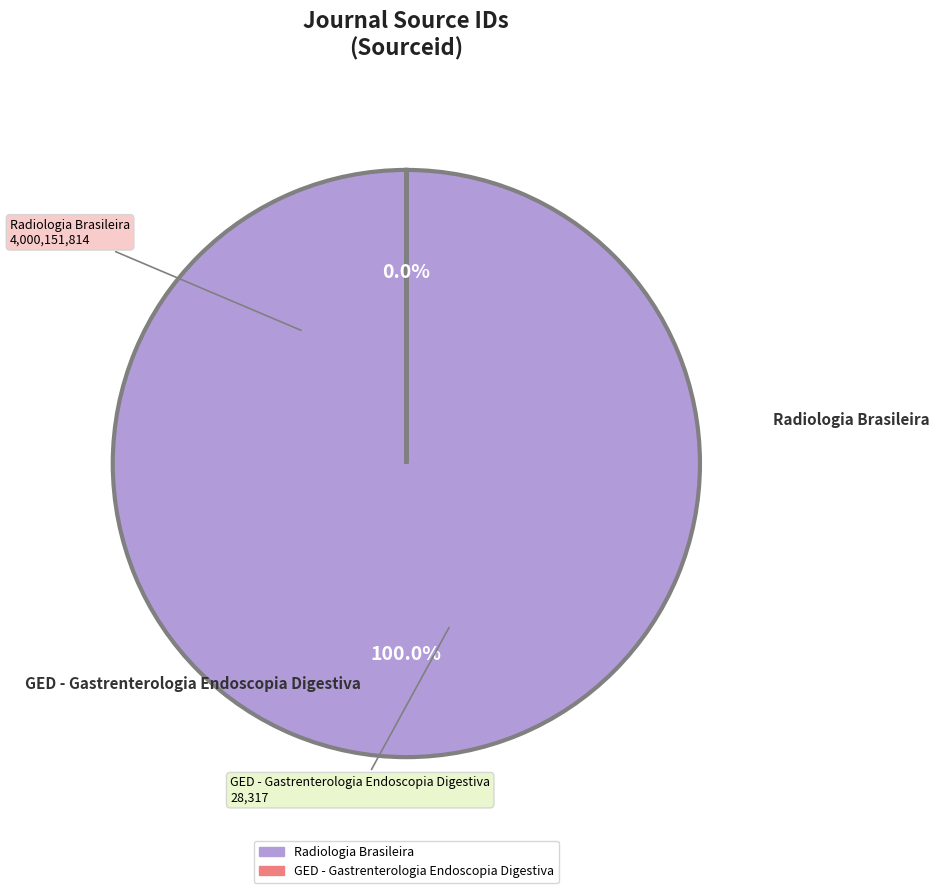

How many slices are in this pie chart?

2